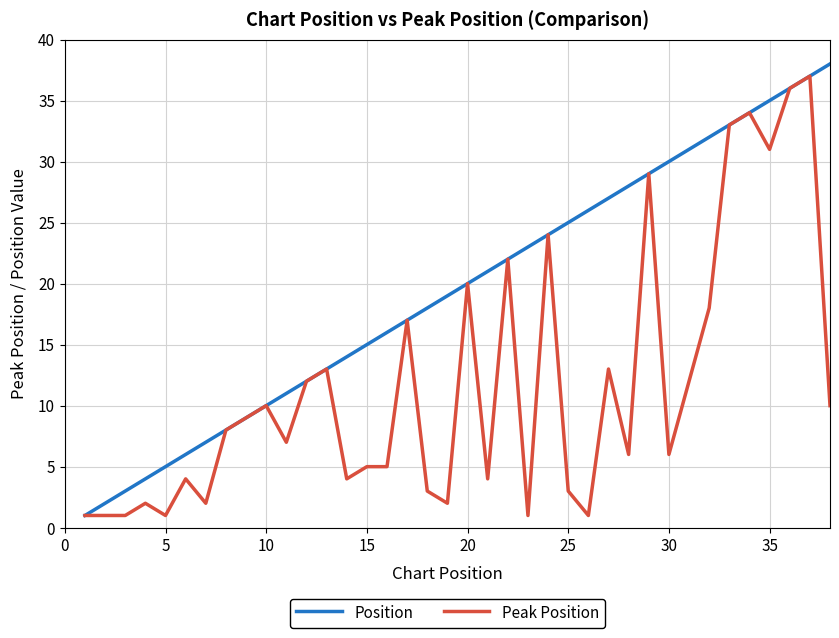

Which series has the largest total across all categories?

Position